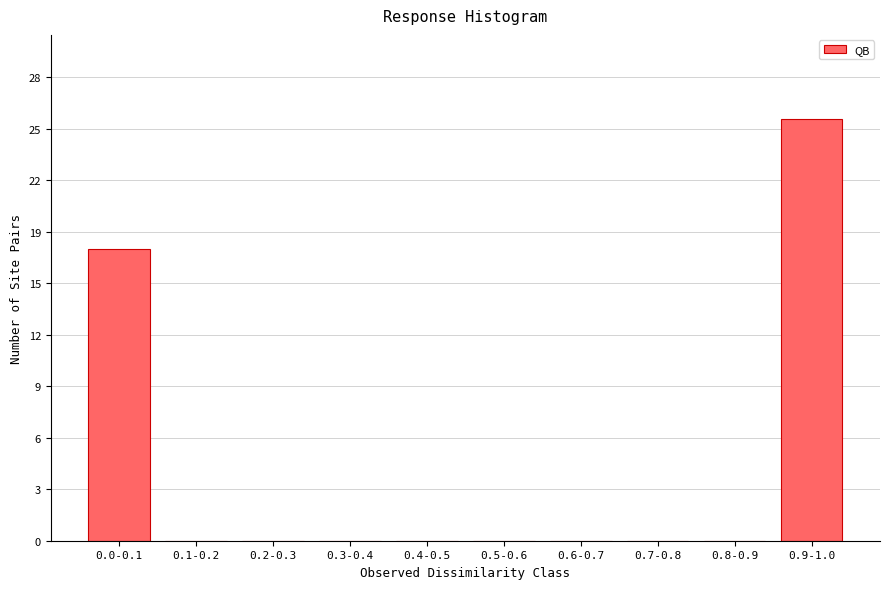

Are the bars horizontal?

No